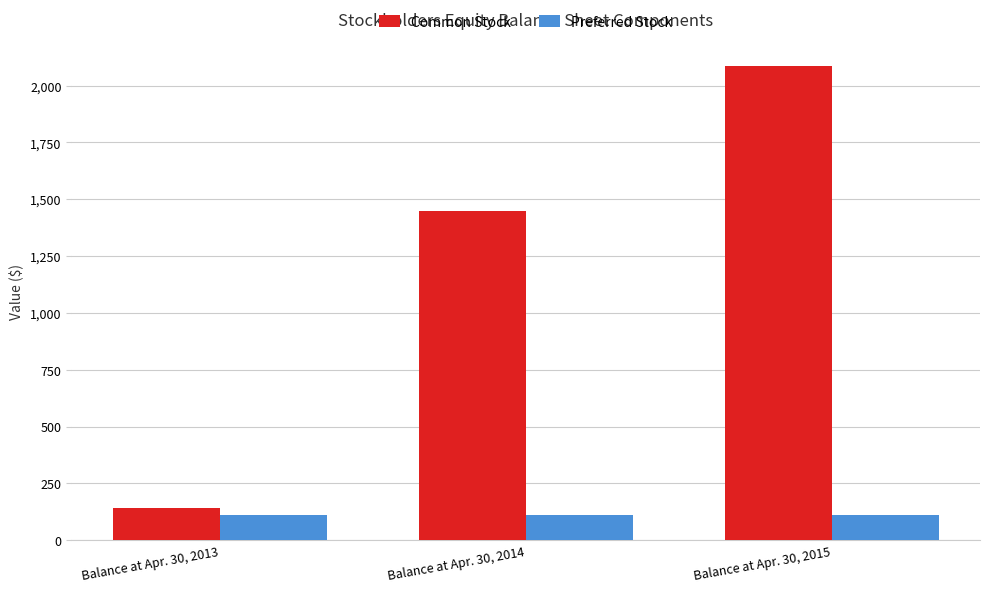

List the labels in order of Common Stock value, largest first.

Balance at Apr. 30, 2015, Balance at Apr. 30, 2014, Balance at Apr. 30, 2013